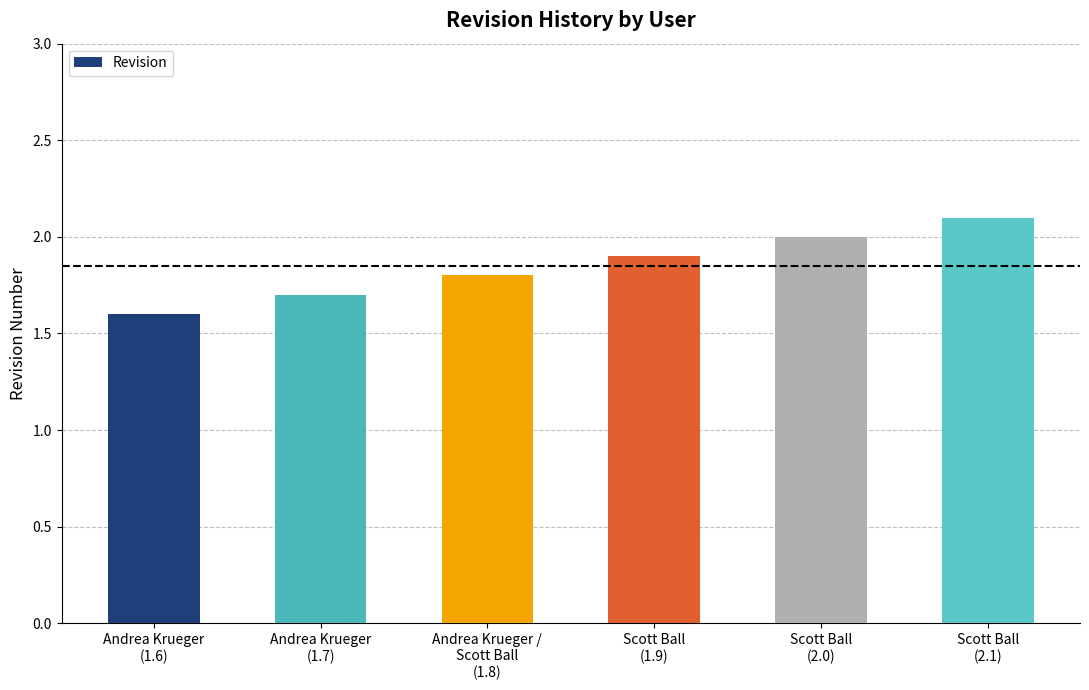

Does the chart contain stacked bars?

No